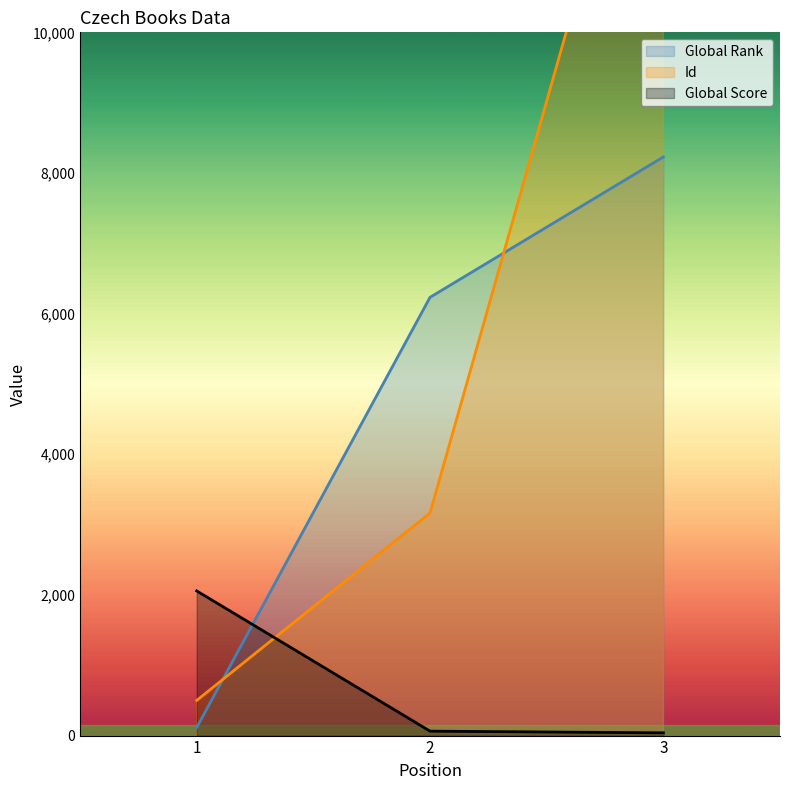

Rank the series by their average value, from lowest to highest.

Global Score, Global Rank, Id